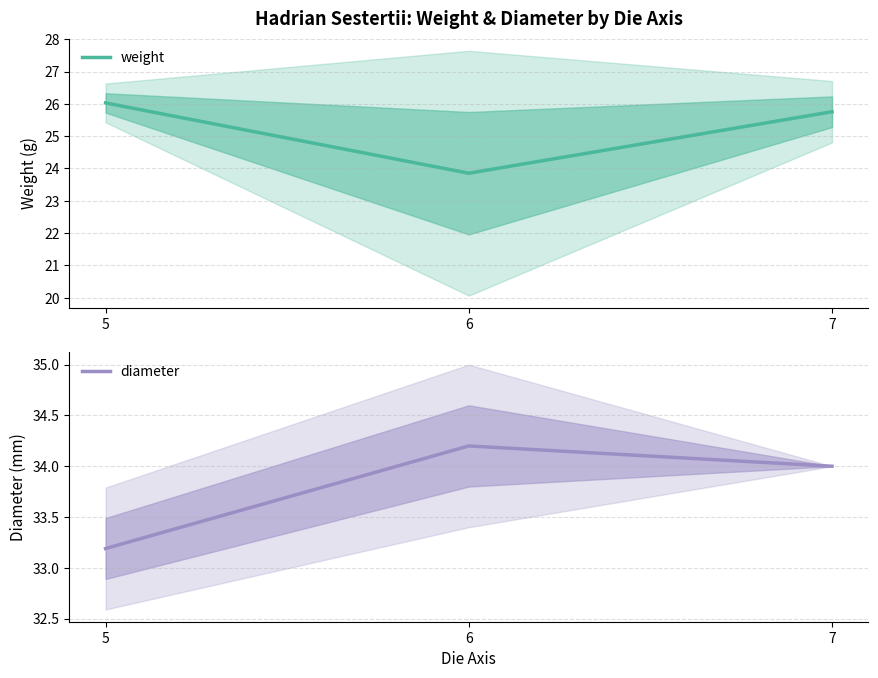

What is the difference between the maximum and minimum values in the diameter series?

1.0